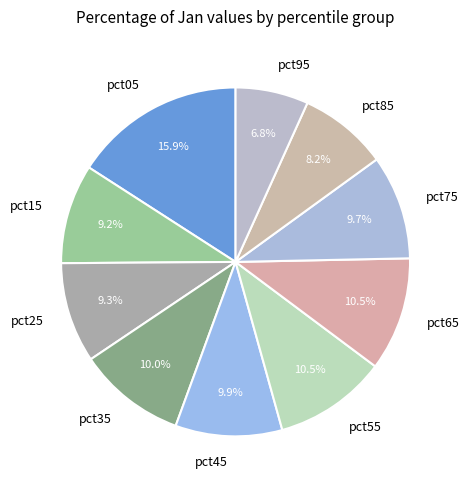

What percentage do pct65 and pct35 together represent?

20.5%